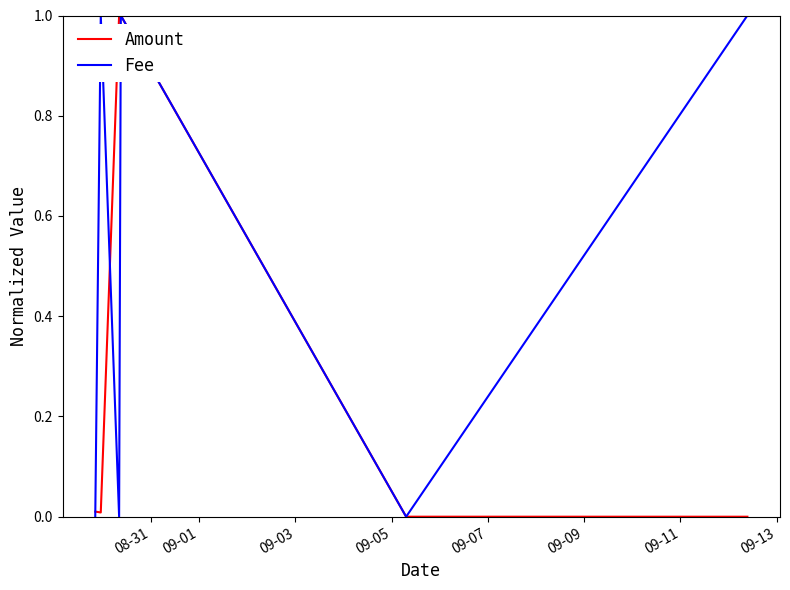

Which series has the largest total across all categories?

Fee